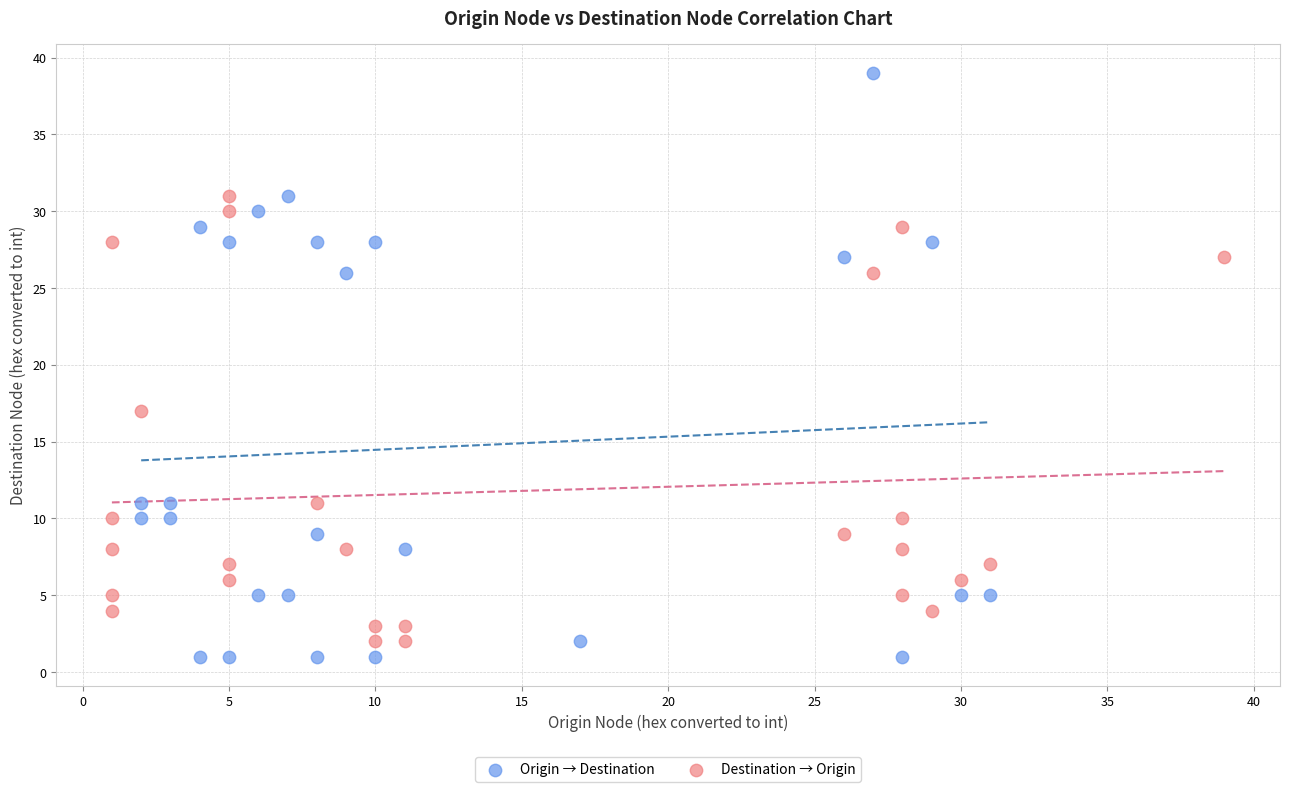

Which series contains the lowest Y value?

Origin → Destination